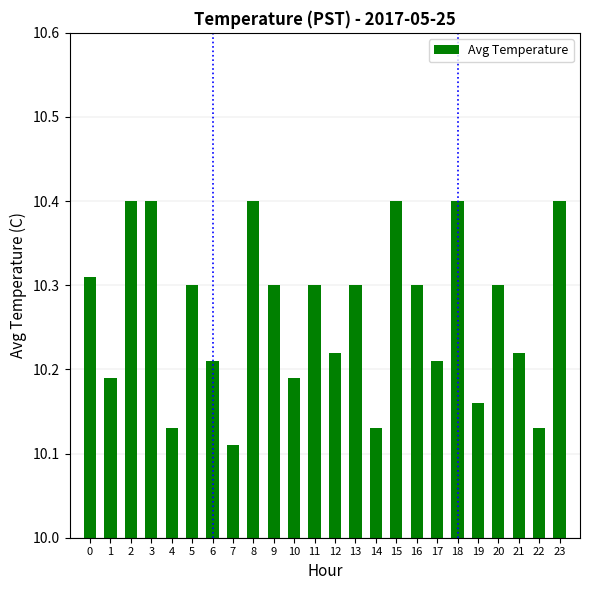

How many series are shown in this chart?

1